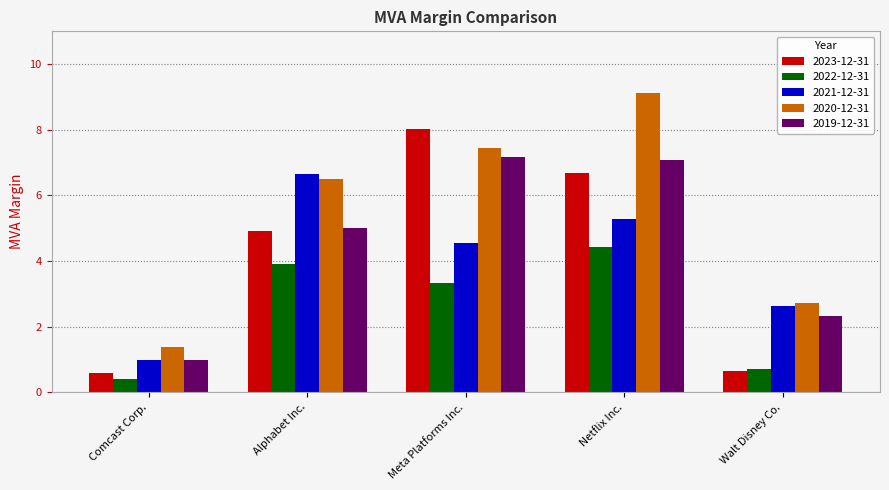

What is the value of the 2019-12-31 bar at the 1st from the left?

1.0